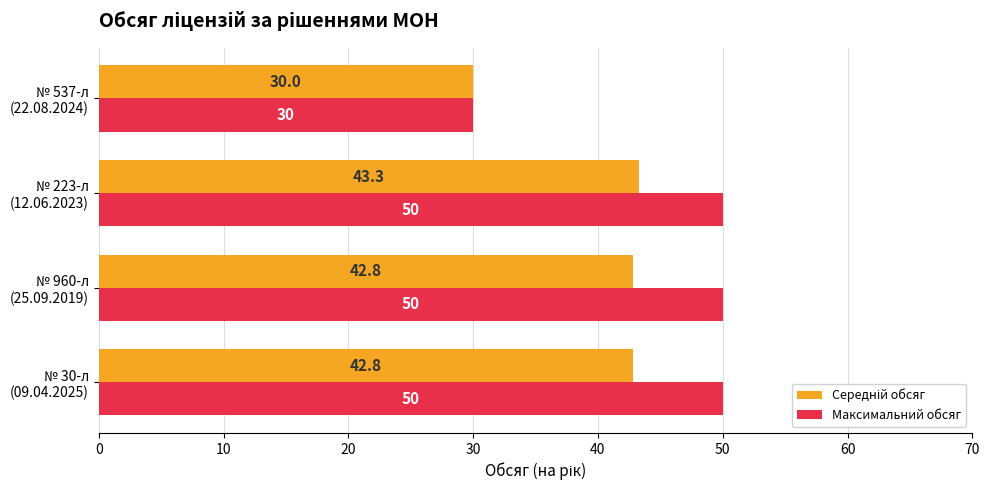

What is the lowest value of the Максимальний обсяг series?

30.0